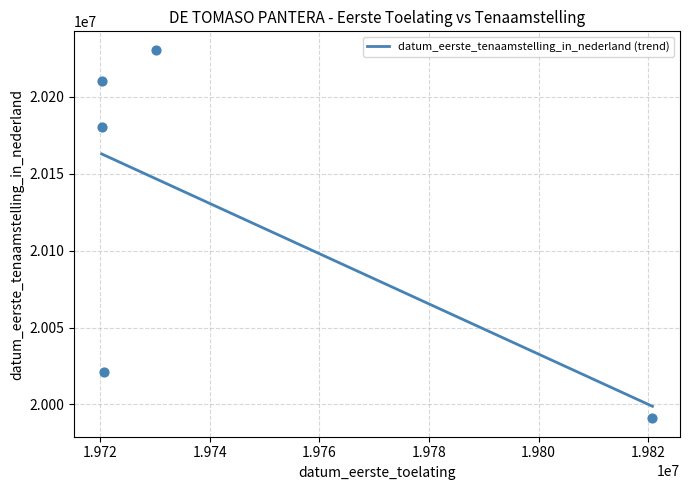

Which has a higher value, 19730228 or 19820801?

19730228